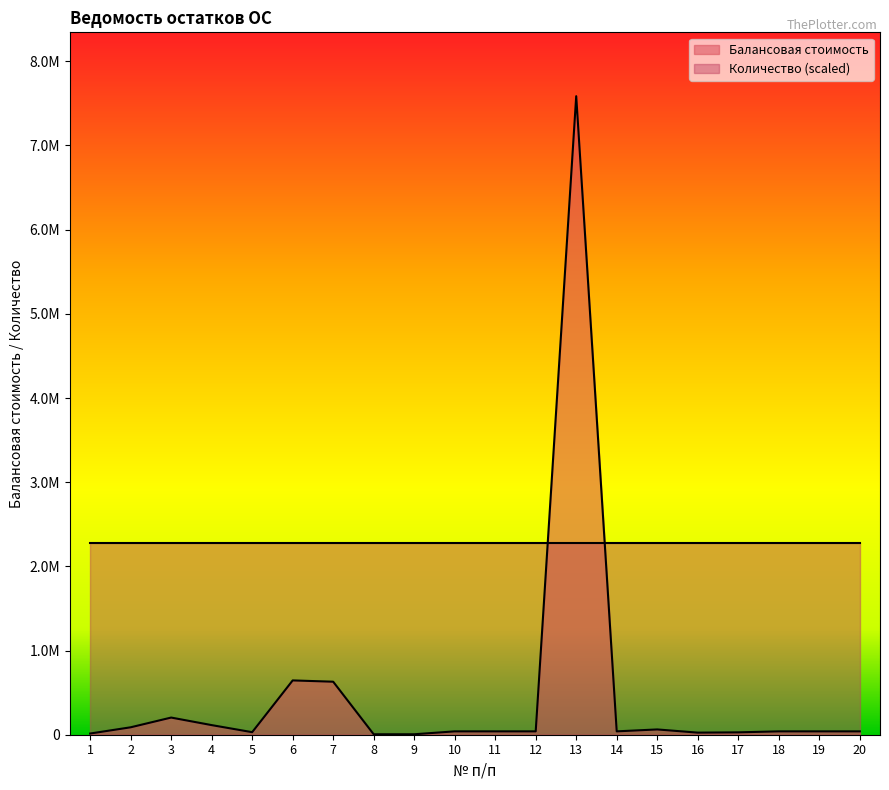

Rank the categories by value from highest to lowest.

13, 6, 7, 3, 4, 2, 15, 10, 11, 12, 14, 18, 19, 20, 5, 17, 16, 1, 8, 9